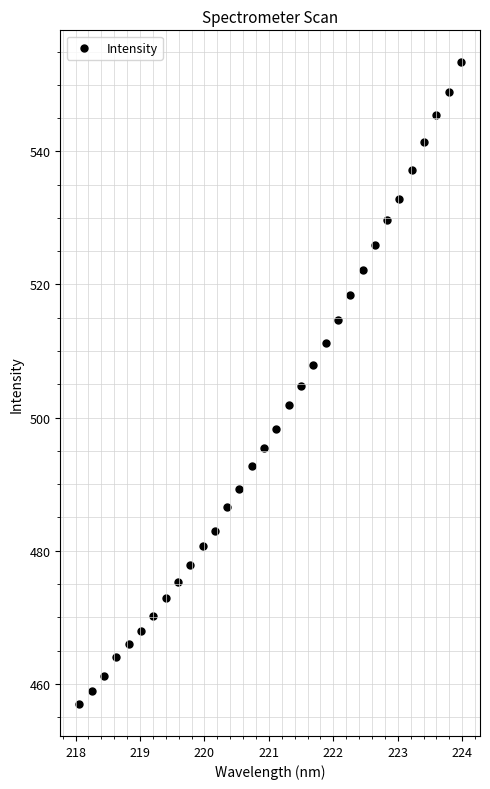

What is the range of Y values (max minus min)?

96.4